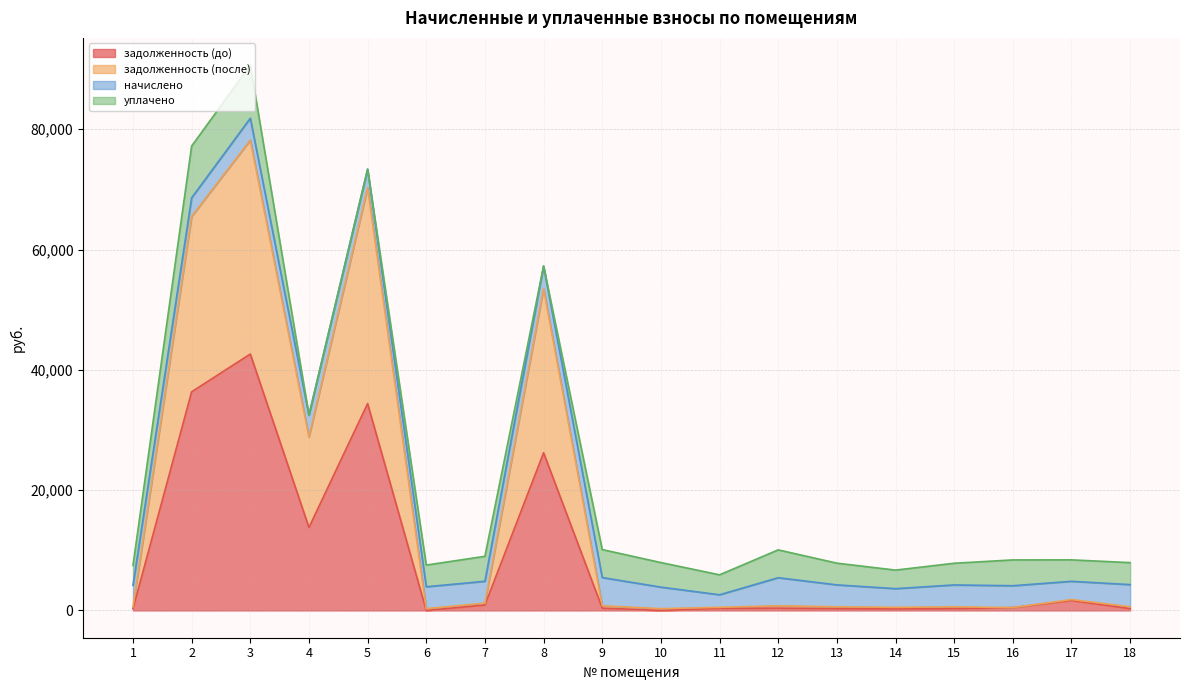

At which category is the sum across all series the highest?

3